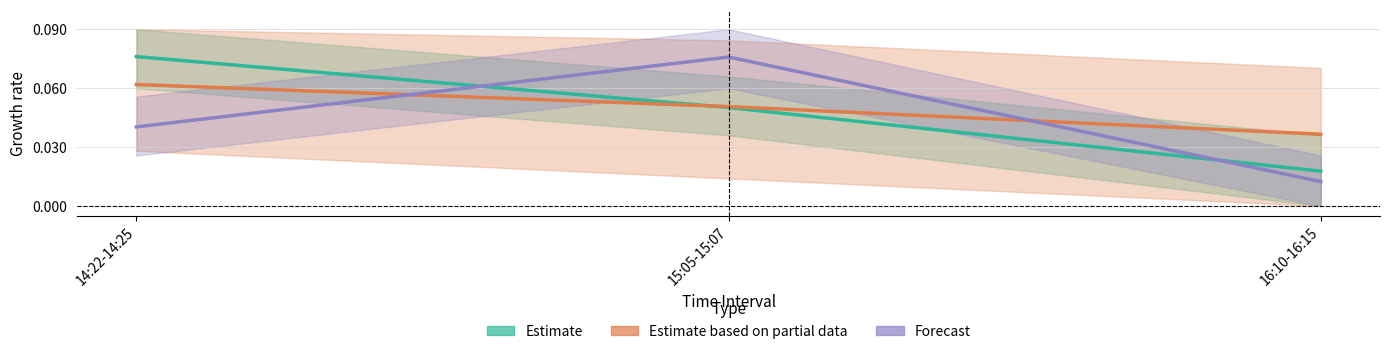

Reading left to right, list all the values displayed in this chart.

Estimate: 14:22-14:25=0.1	15:05-15:07=0.1	16:10-16:15=0.0
Estimate based on partial data: 14:22-14:25=0.1	15:05-15:07=0.1	16:10-16:15=0.0
Forecast: 14:22-14:25=0.0	15:05-15:07=0.1	16:10-16:15=0.0